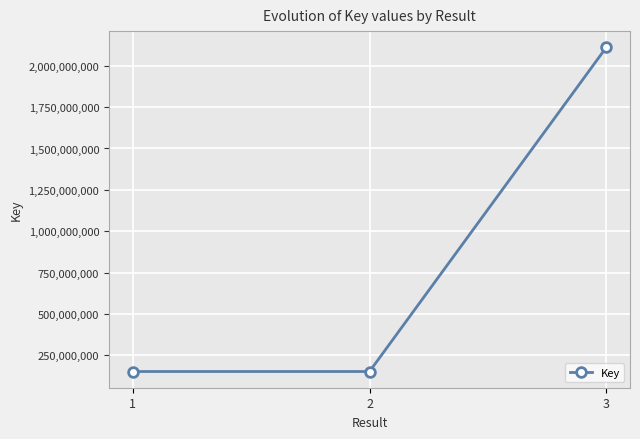

Count the number of categories in the chart.

3